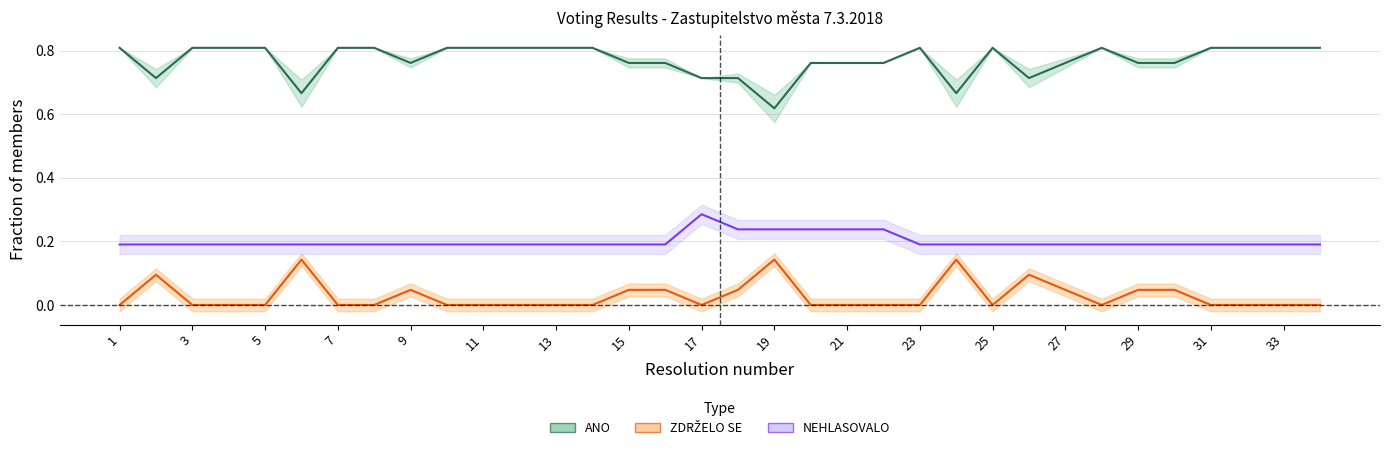

Where is the first local maximum for NEHLASOVALO?

17